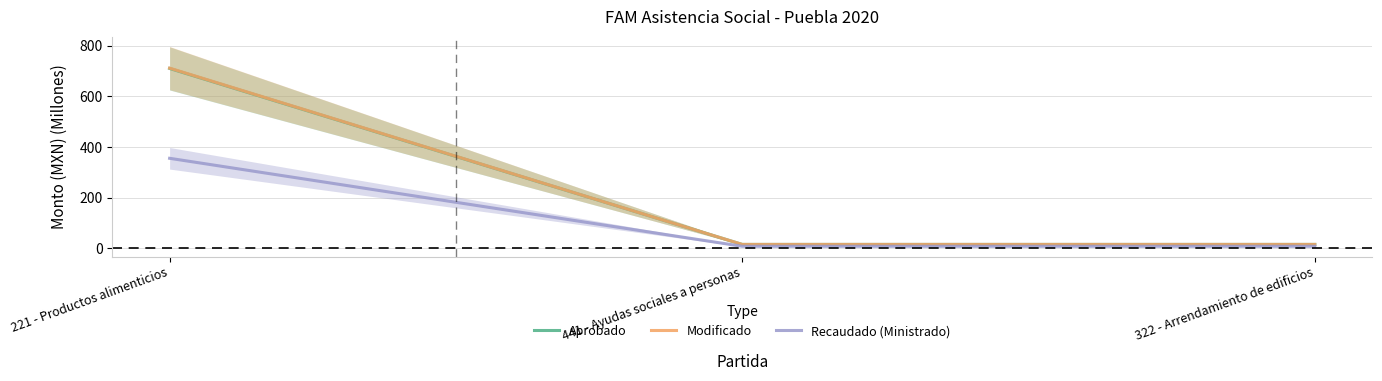

Reading left to right, list all the values displayed in this chart.

Aprobado: 709.8	14.8	14.8
Modificado: 710.9	14.8	14.8
Recaudado (Ministrado): 354.9	7.4	7.4